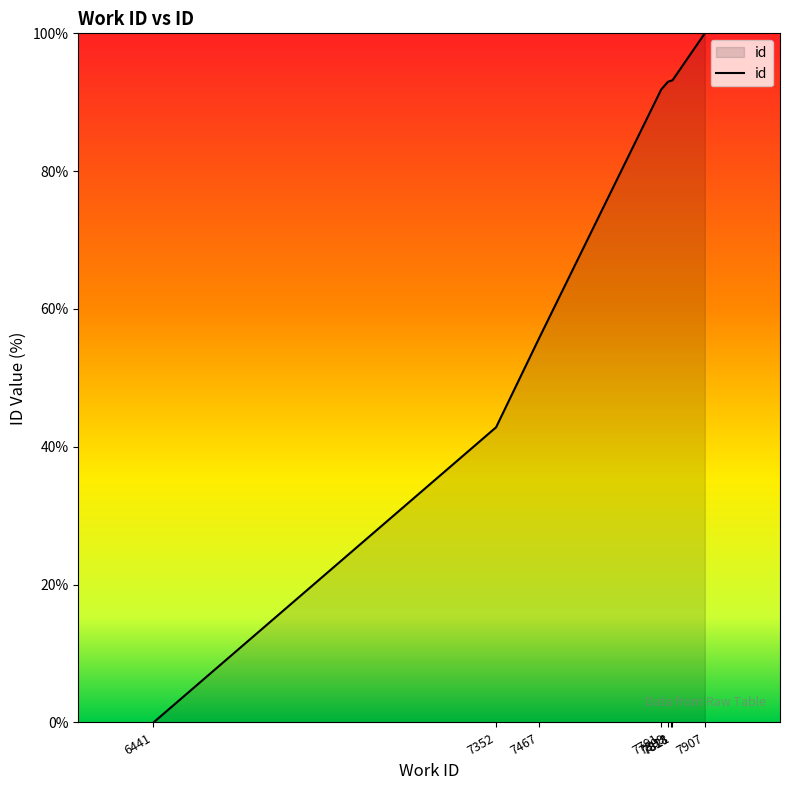

What is the average value?

71.2